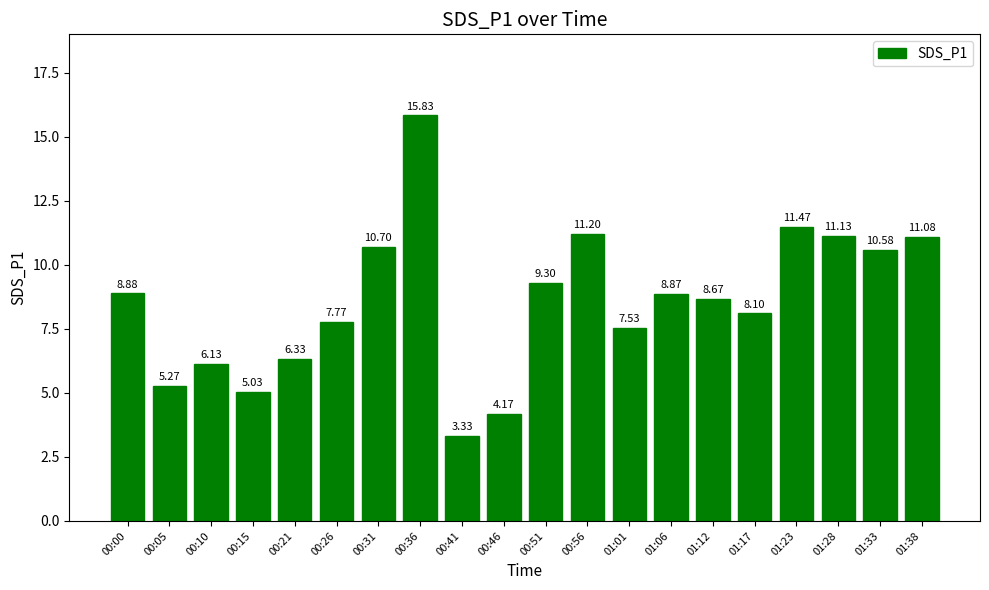

How many data points does each series have?

20